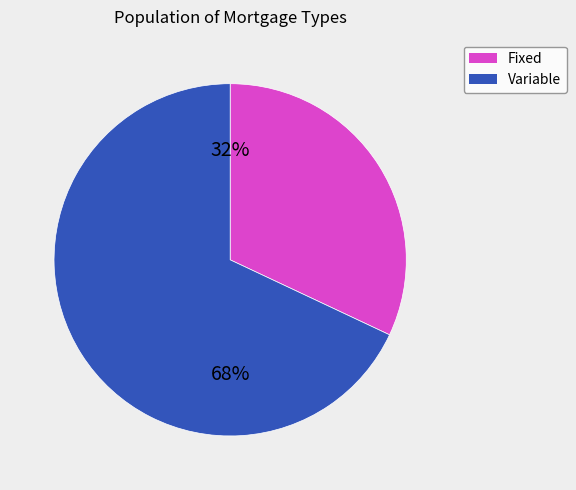

What is the ratio of the value at Variable to the value at Fixed?

2.1